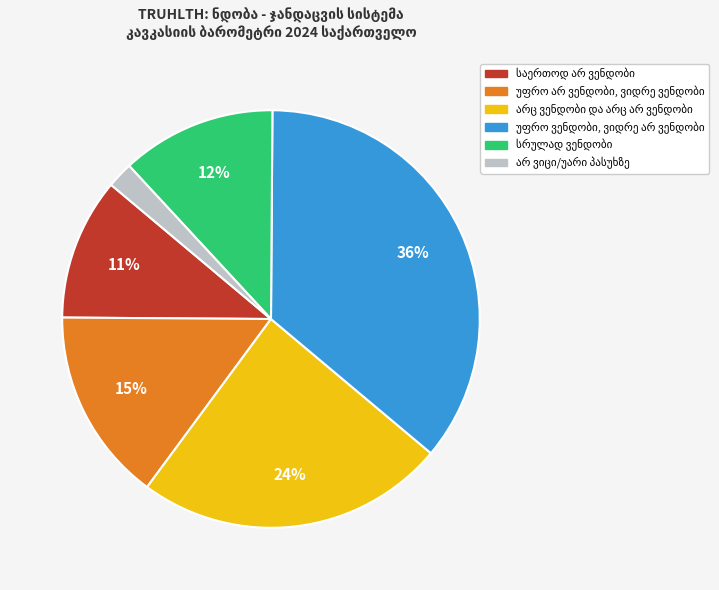

To the nearest percent, what is the difference between the largest and smallest slice percentages?

34%